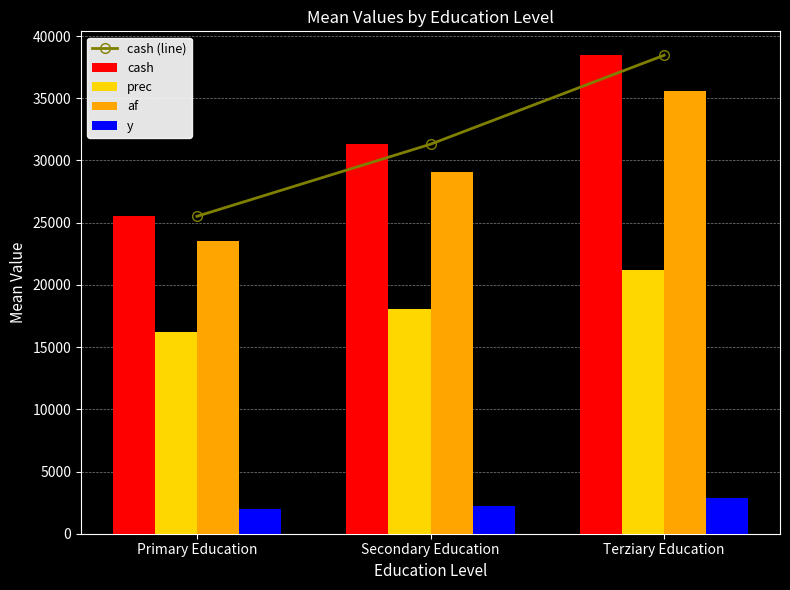

Reading right to left, what are all the values shown in this chart?

cash (line): Terziary Education=38455.9	Secondary Education=31306.1	Primary Education=25510.2
cash: Terziary Education=38455.9	Secondary Education=31306.1	Primary Education=25510.2
prec: Terziary Education=21174.1	Secondary Education=18026.2	Primary Education=16174.4
af: Terziary Education=35564.7	Secondary Education=29048.1	Primary Education=23541.0
y: Terziary Education=2891.1	Secondary Education=2258.0	Primary Education=1969.1